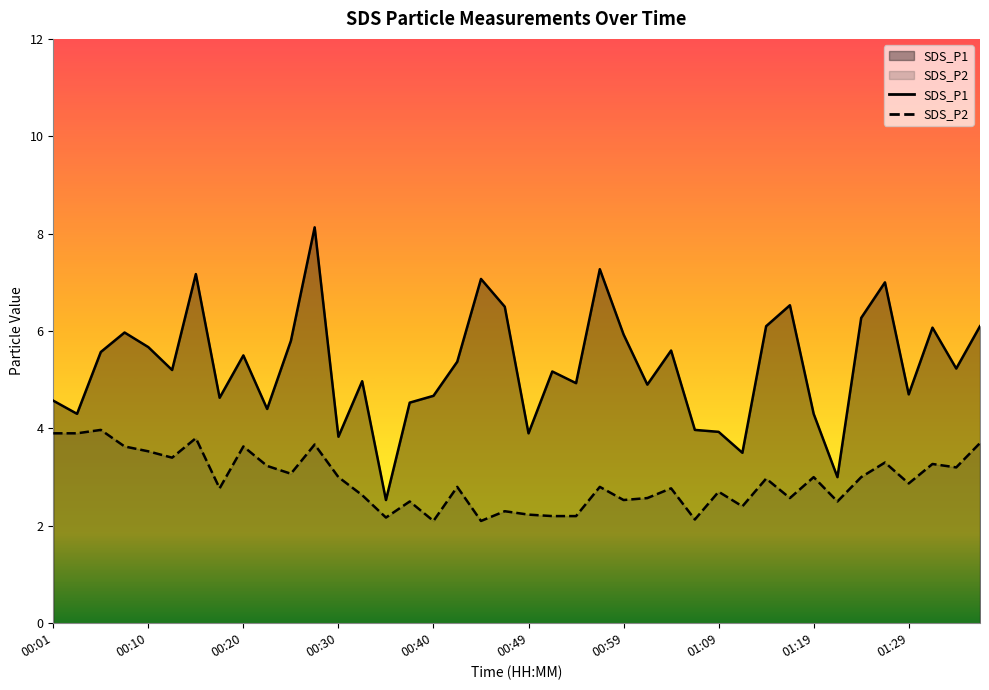

How many lines are shown in the chart?

2